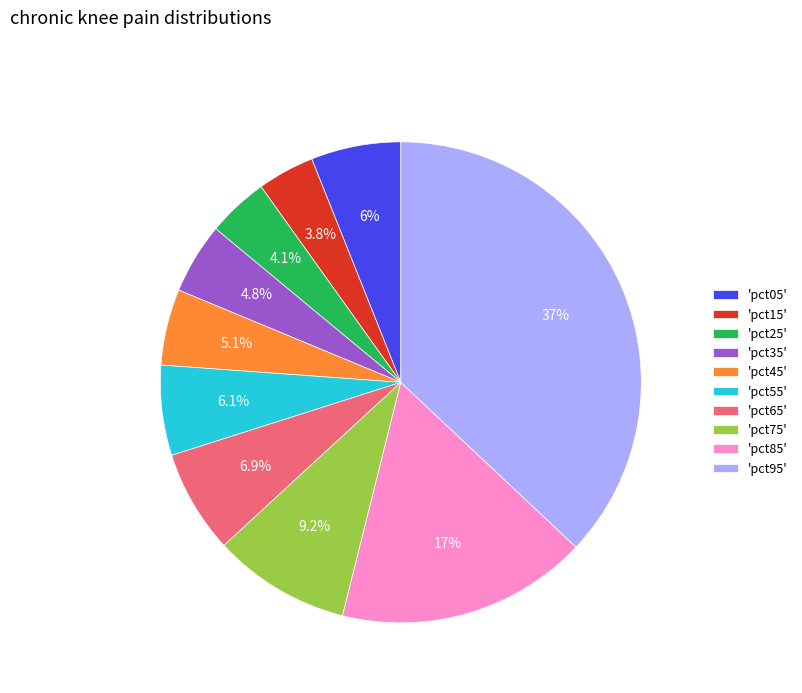

How much of the chart is everything except 'pct95'?

63.0%